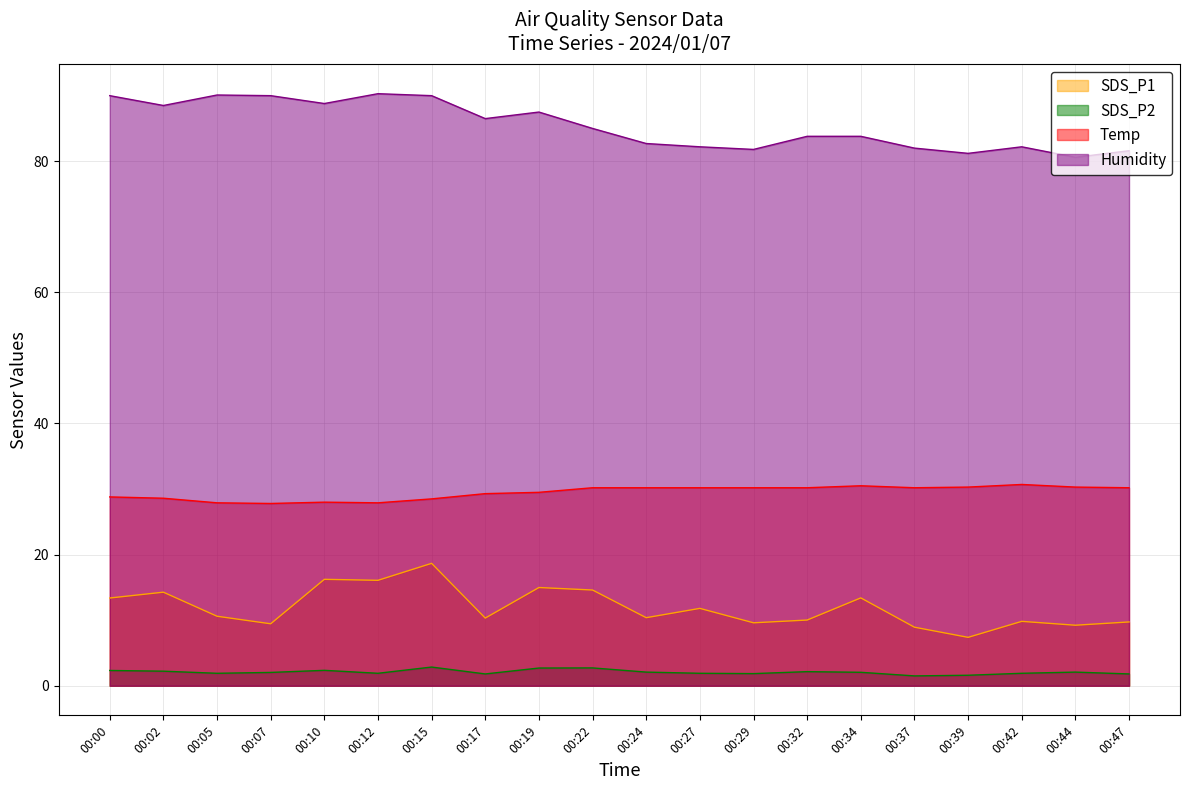

What is the smallest value displayed?

1.5